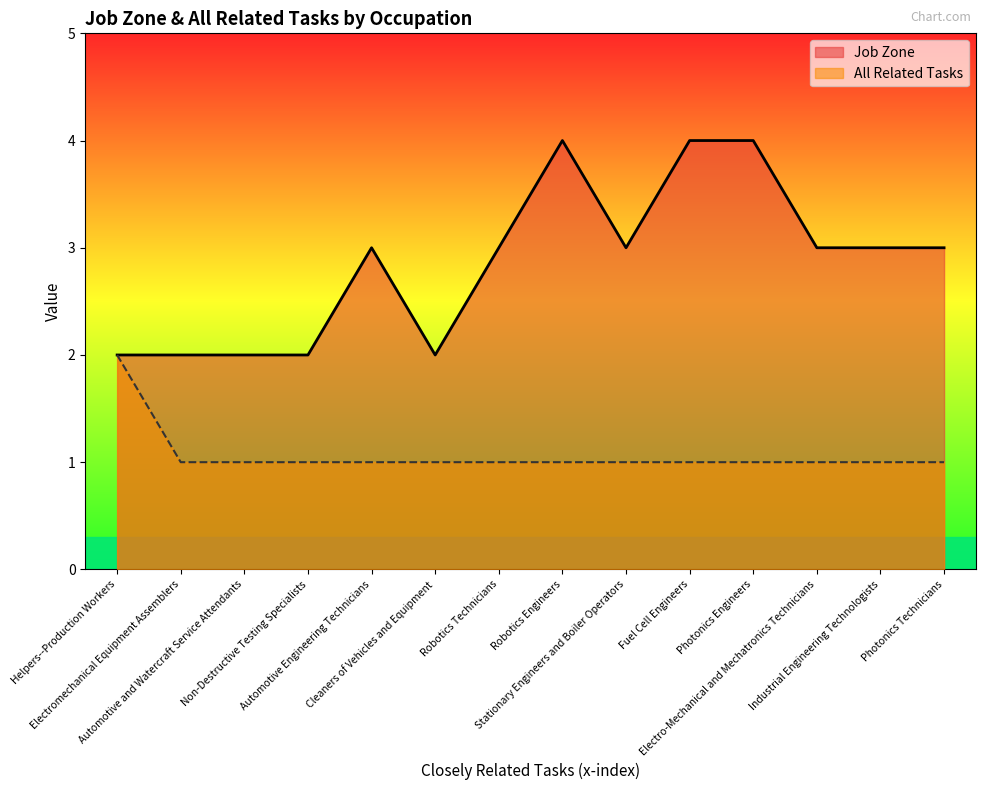

What value does the Job Zone series have at Photonics Engineers?

4